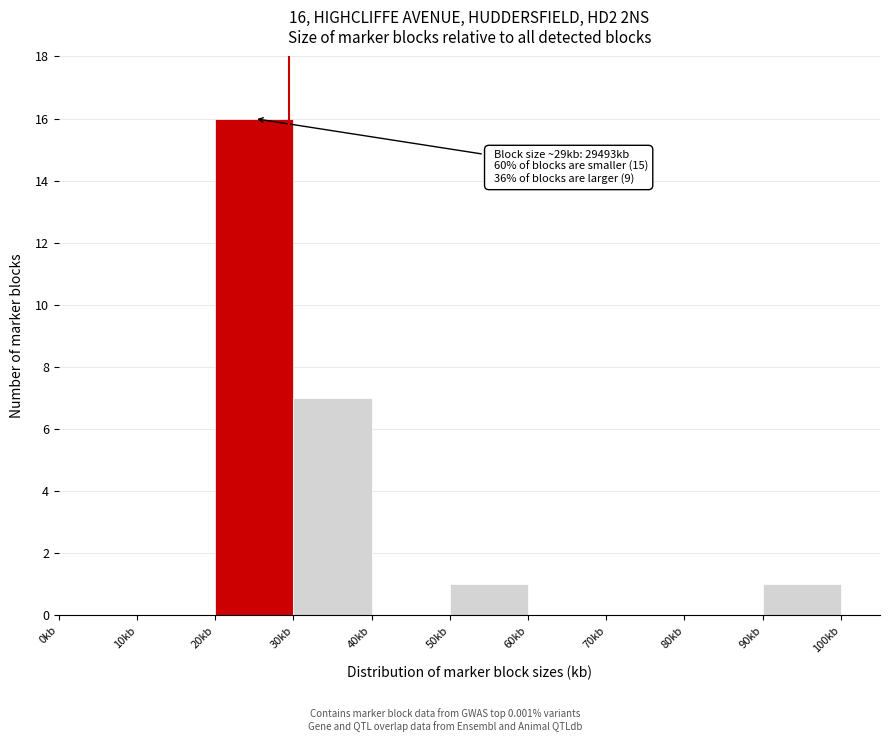

Reading left to right, extract all data points from this chart.

0kb=0	10kb=0	20kb=16	30kb=7	40kb=0	50kb=1	60kb=0	70kb=0	80kb=0	90kb=1